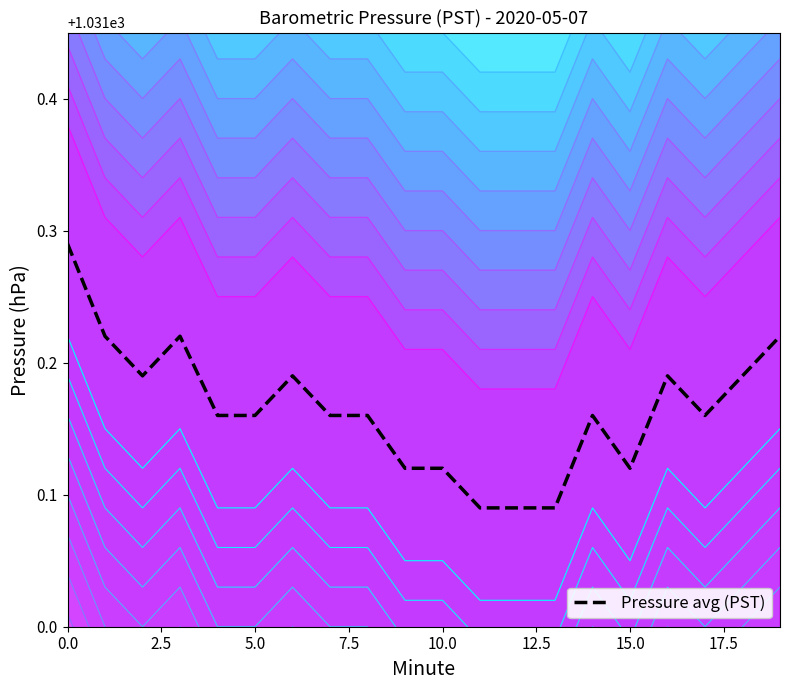

How many interior local valleys (lower than both neighbors) does the data have?

3